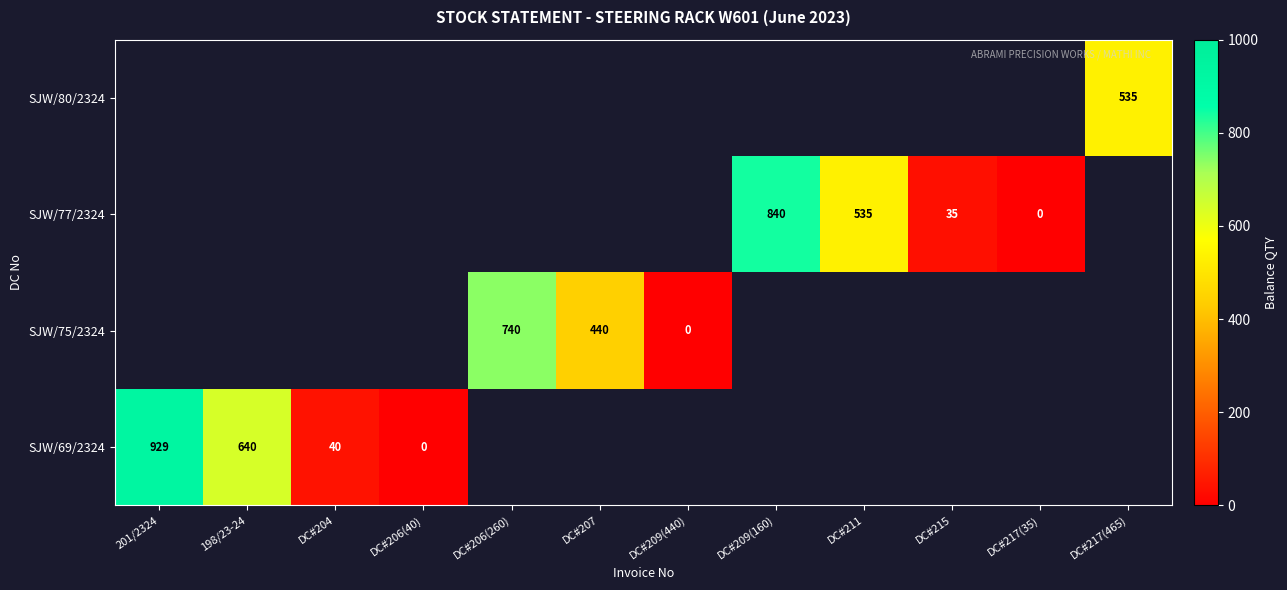

The SJW/69/2324 series shows 1613 at 201/2324. True or false?

False